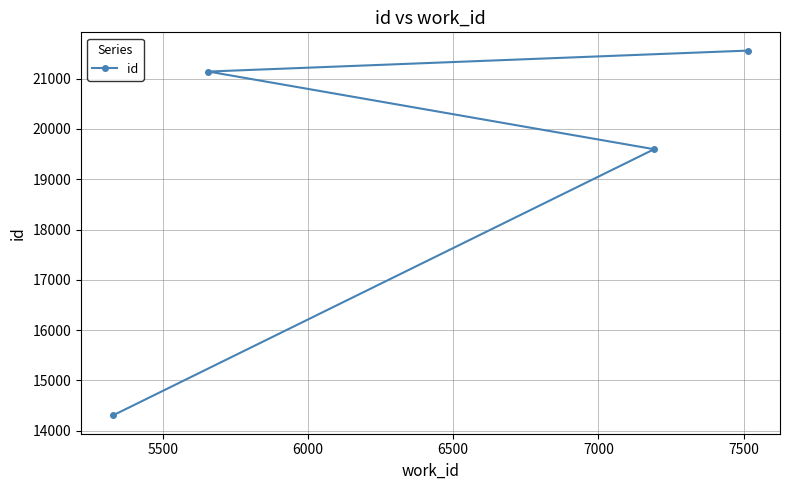

What is the difference between the maximum and minimum values?

7254